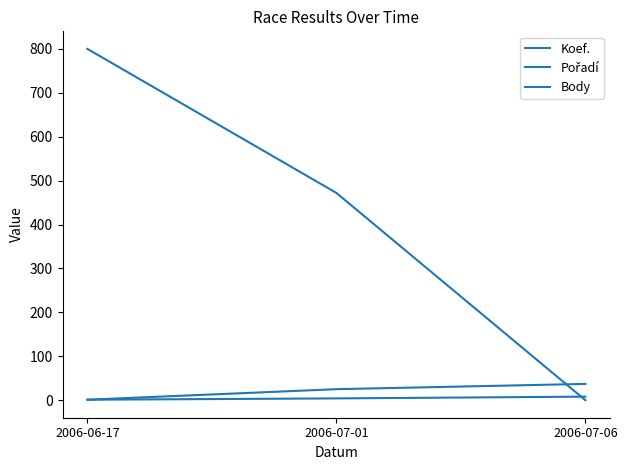

Is this an area chart (filled region under the line)?

No